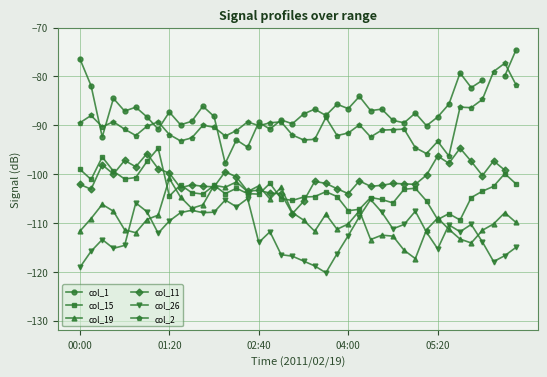

True or false: col_19 and col_2 cross at least once.

False